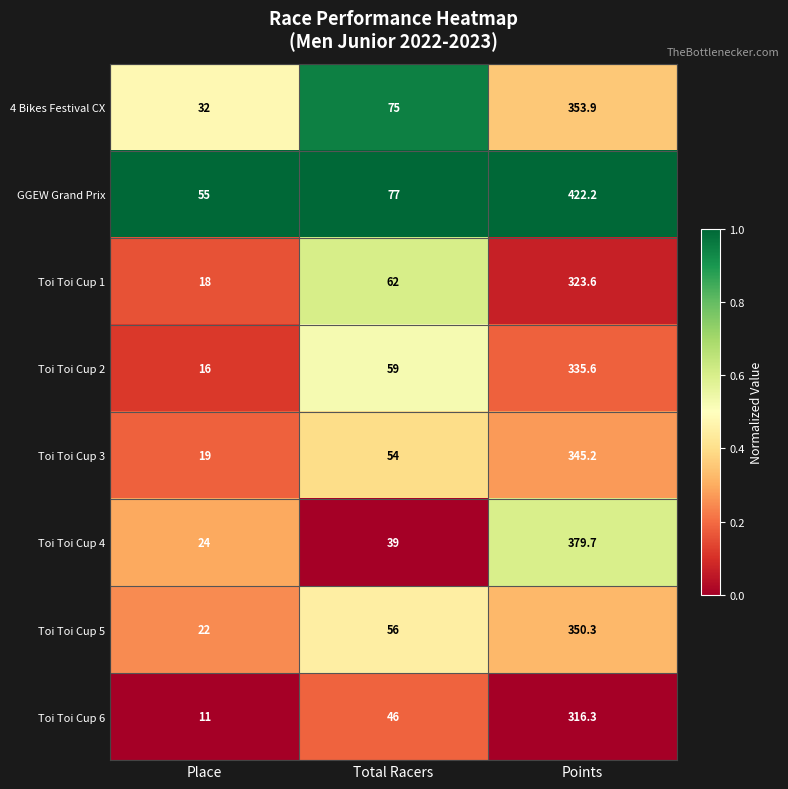

How many distinct data groups are displayed?

8